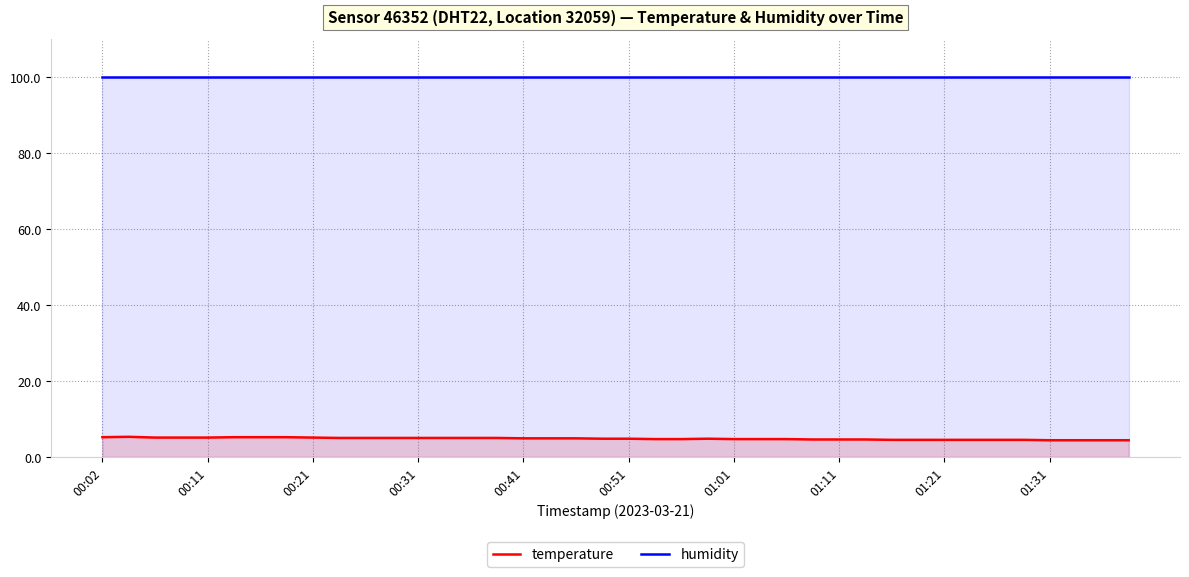

Which series has the largest range (max minus min)?

temperature